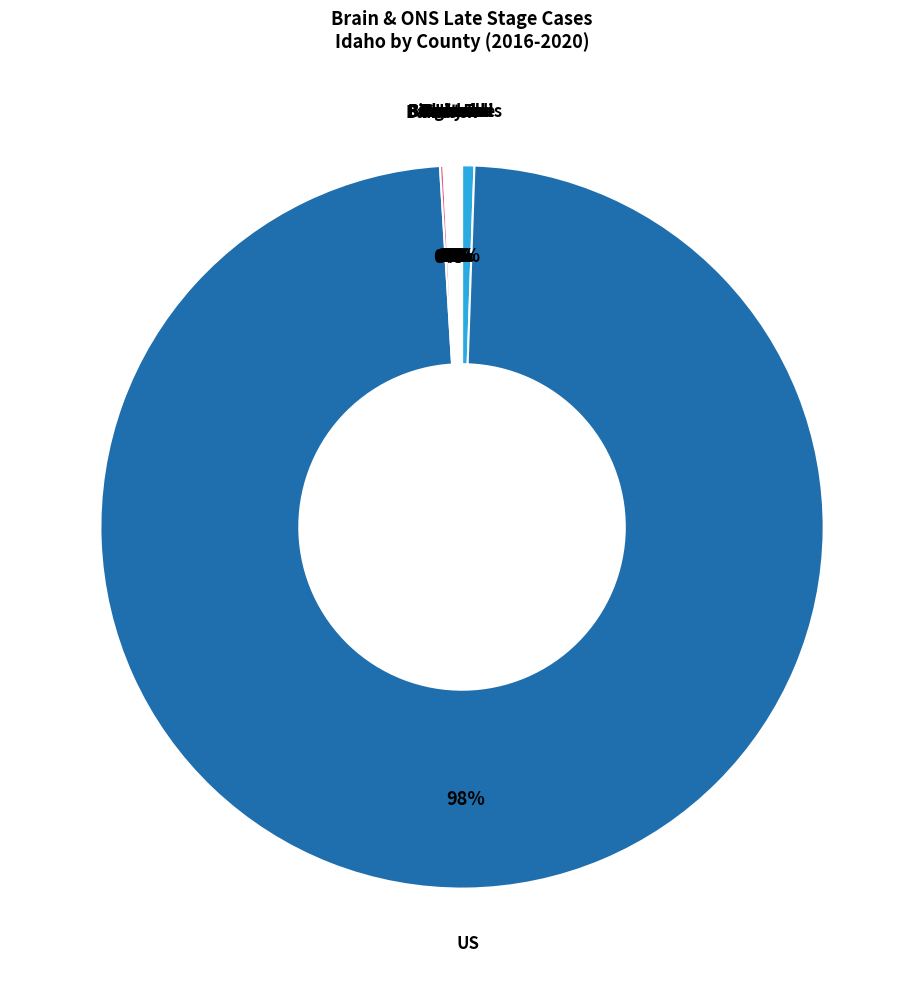

What is the smallest slice in the pie chart?

Bannock County